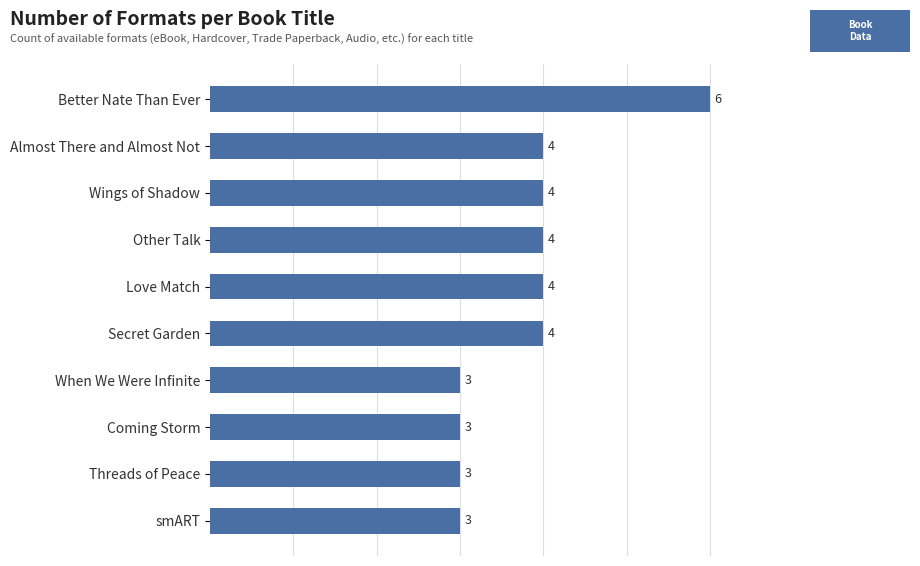

Which has a higher value, Better Nate Than Ever or Coming Storm?

Better Nate Than Ever